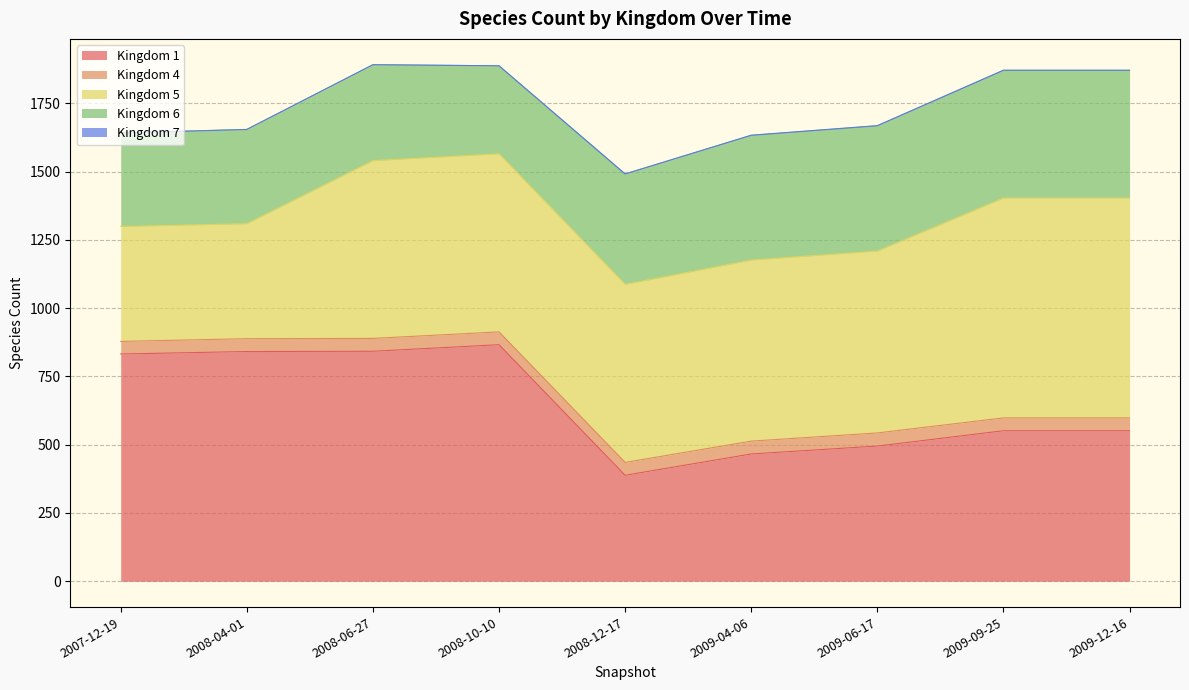

What are all the series names shown in the legend?

1, 4, 5, 6, 7